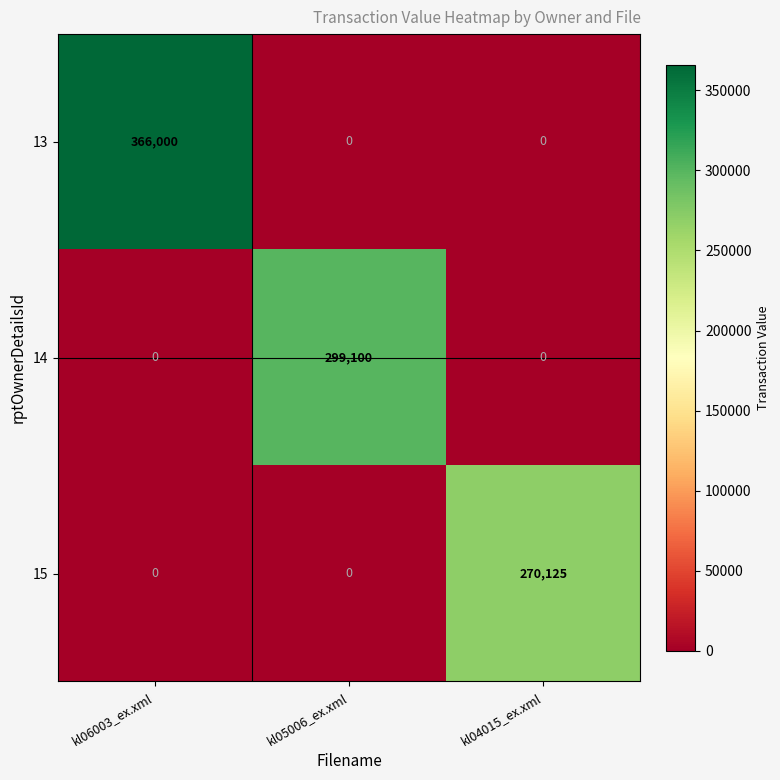

Rank the series by their maximum value, from highest to lowest.

13, 14, 15